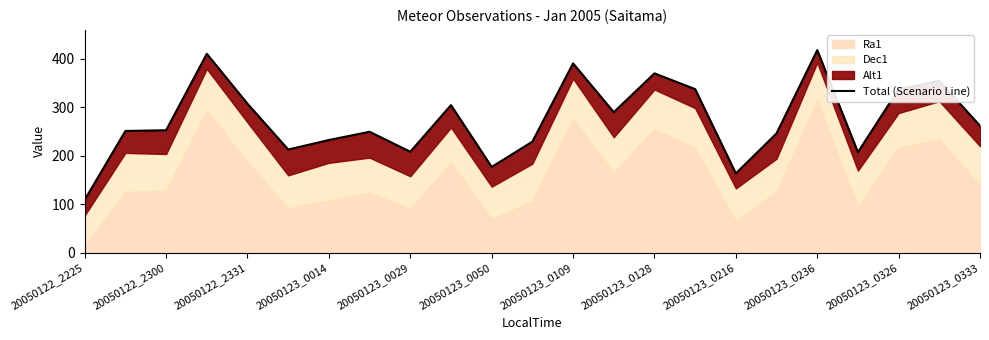

True or false: there are more than 1 points higher than both neighbors.

True